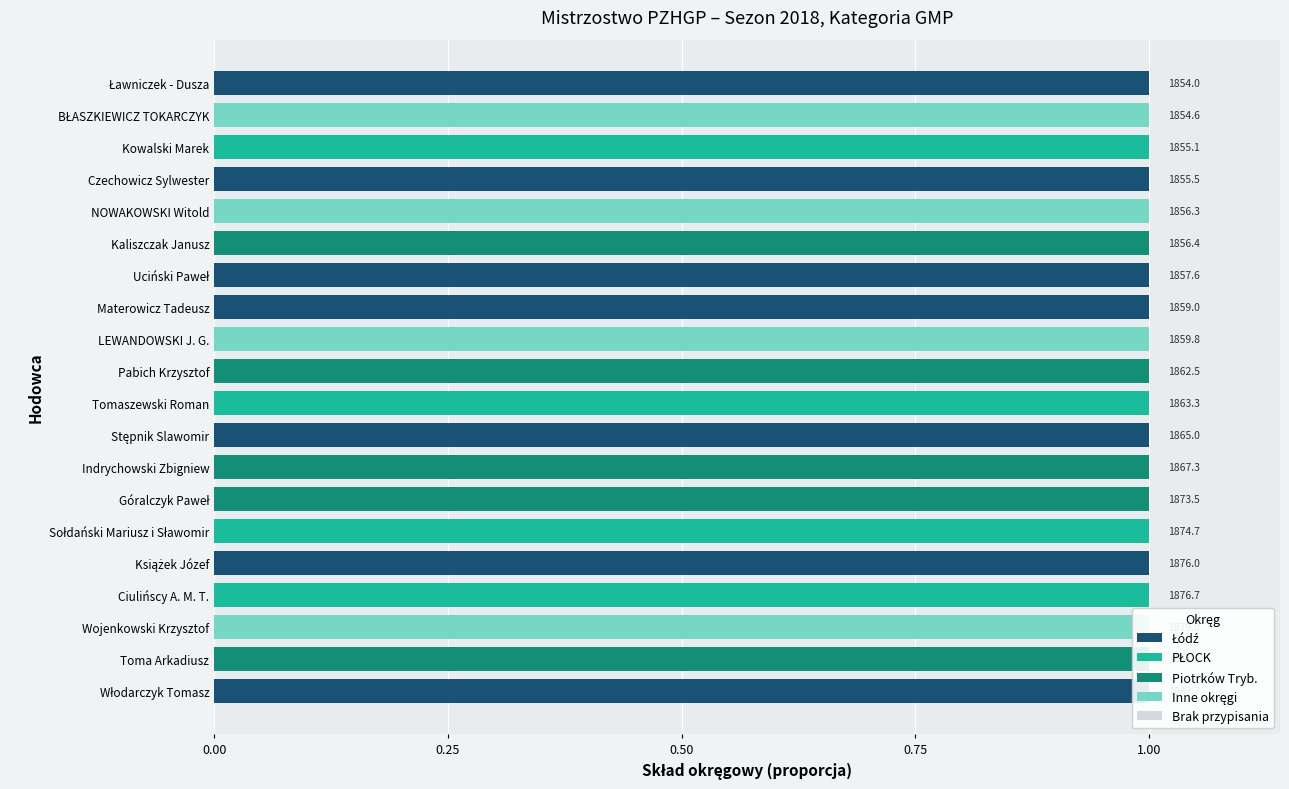

How many PŁOCK values are between 0 and 1?

20